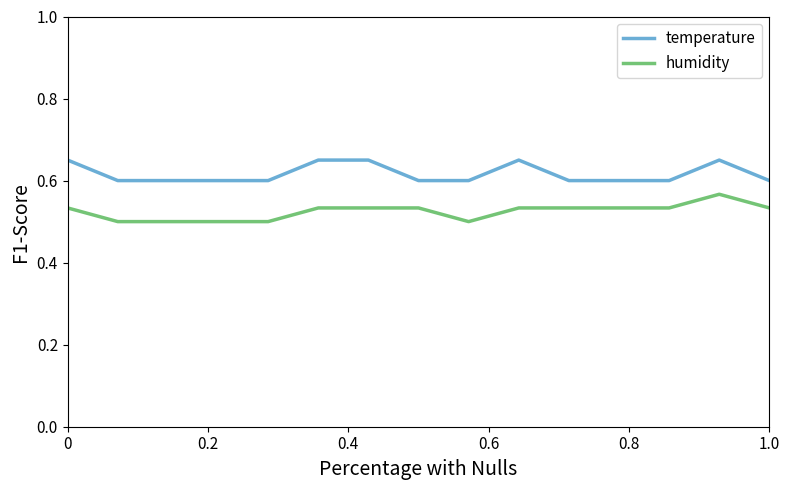

List the series in order of their overall mean, highest first.

temperature, humidity